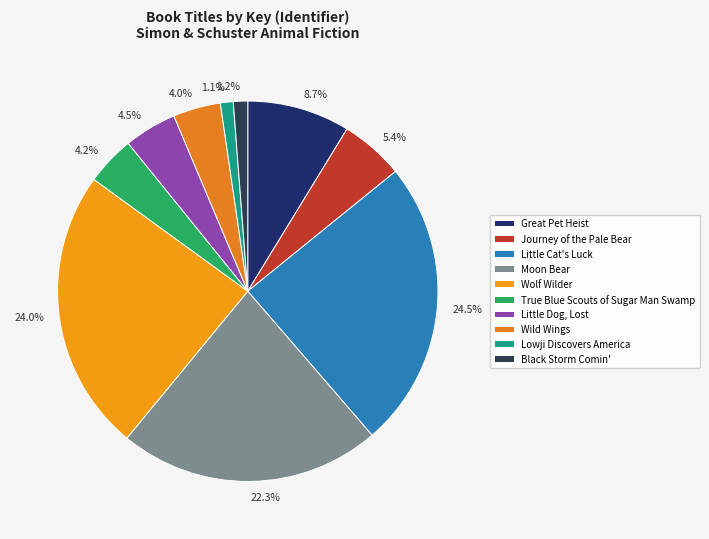

Is the sum of Little Cat's Luck and Lowji Discovers America greater than half?

No